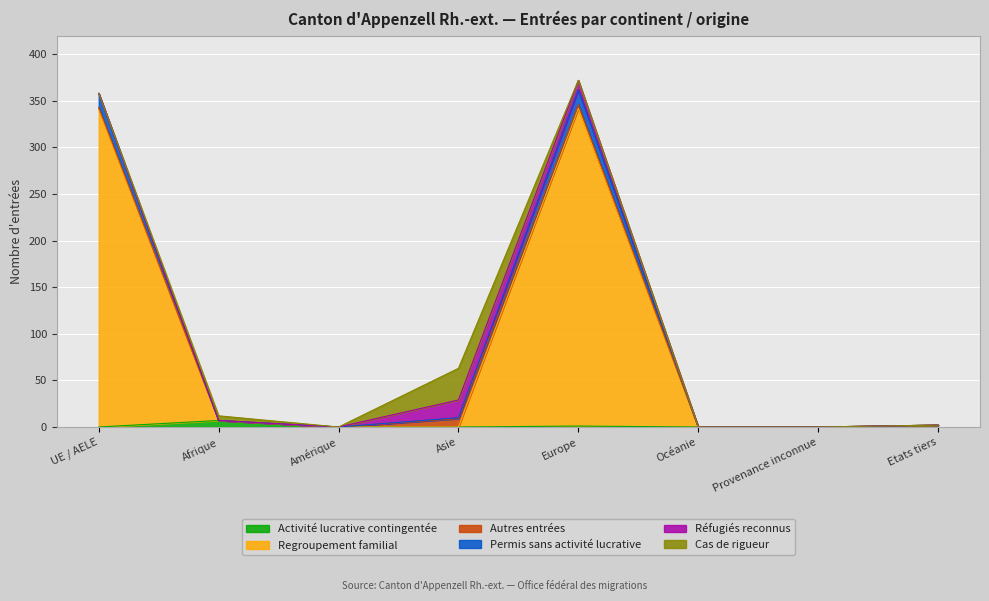

The Permis sans activité lucrative series shows 0 at Océanie. True or false?

True